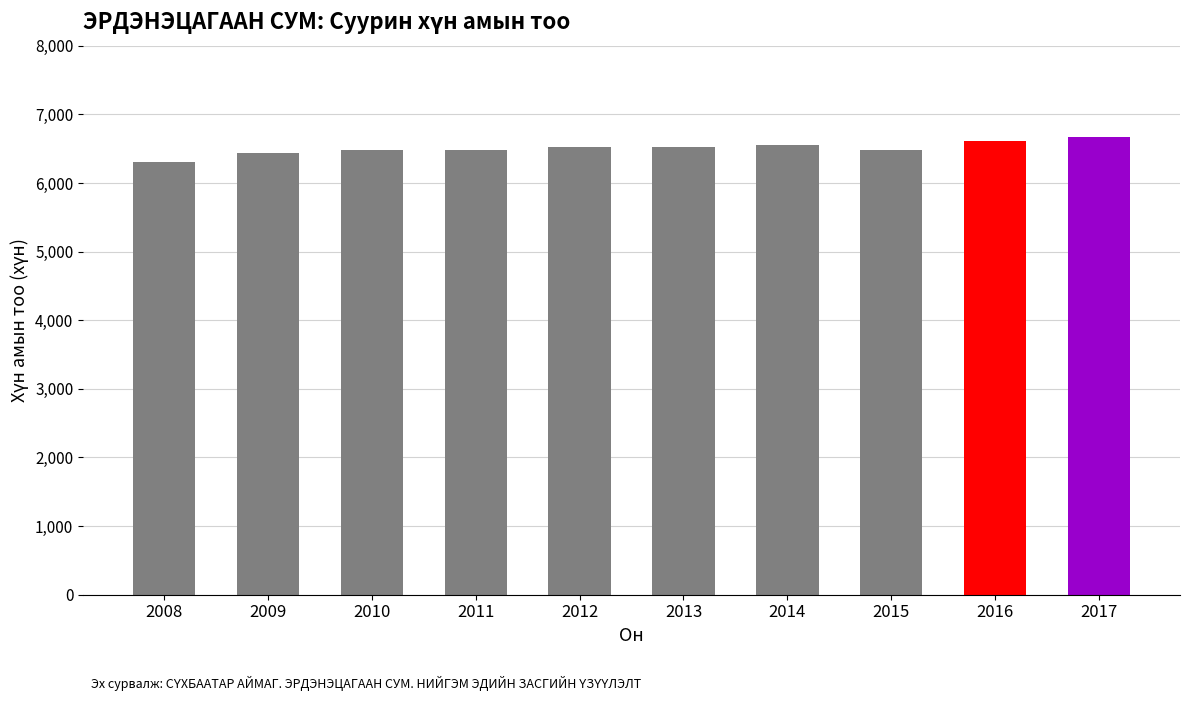

Does the chart contain stacked bars?

No